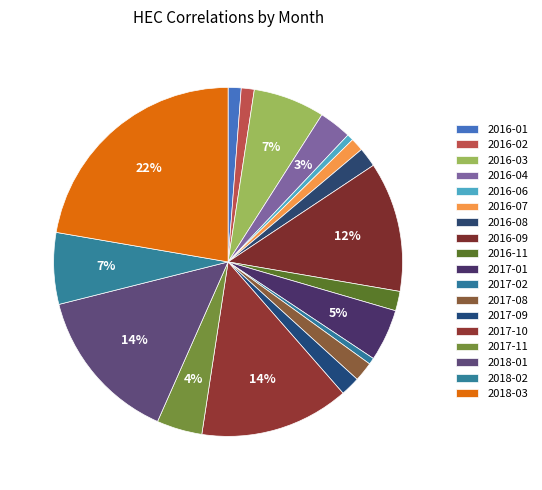

How many segments does this pie chart have?

18